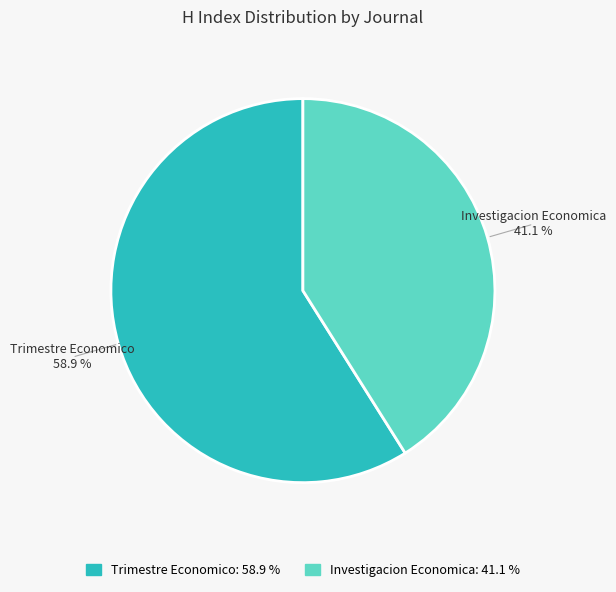

Do Investigacion Economica and Trimestre Economico together represent more than half of the pie?

Yes